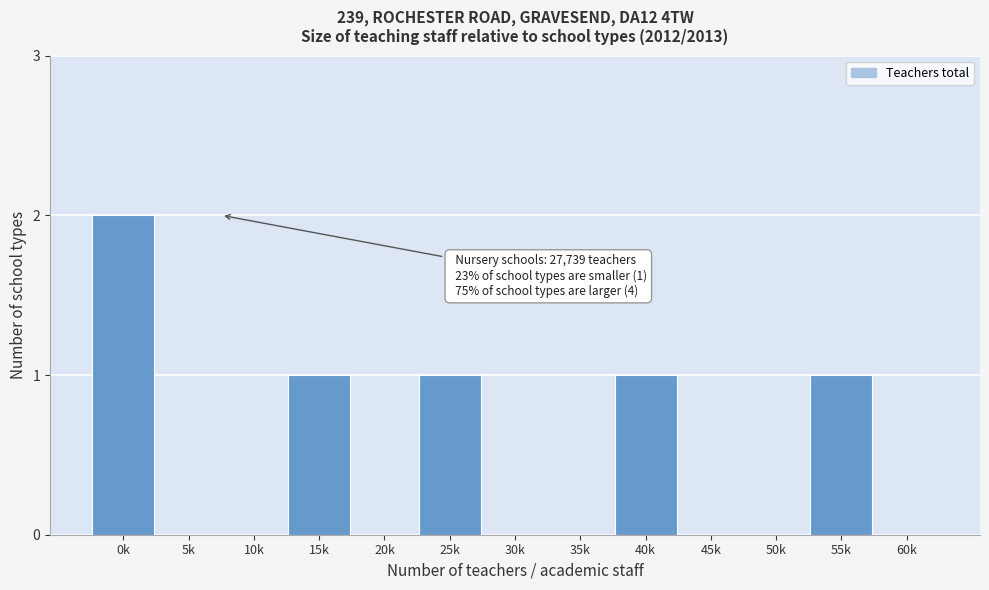

Reading left to right, transcribe all the data shown in this chart.

0k=2	5k=0	10k=0	15k=1	20k=0	25k=1	30k=0	35k=0	40k=1	45k=0	50k=0	55k=1	60k=0